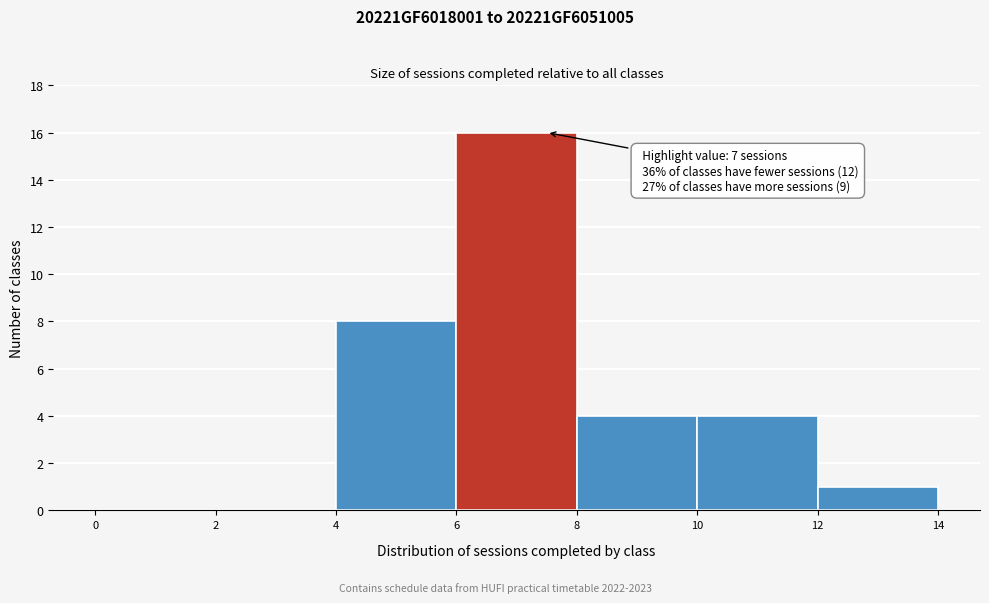

Over which range of the x-axis is the bar tallest?

6 to 8